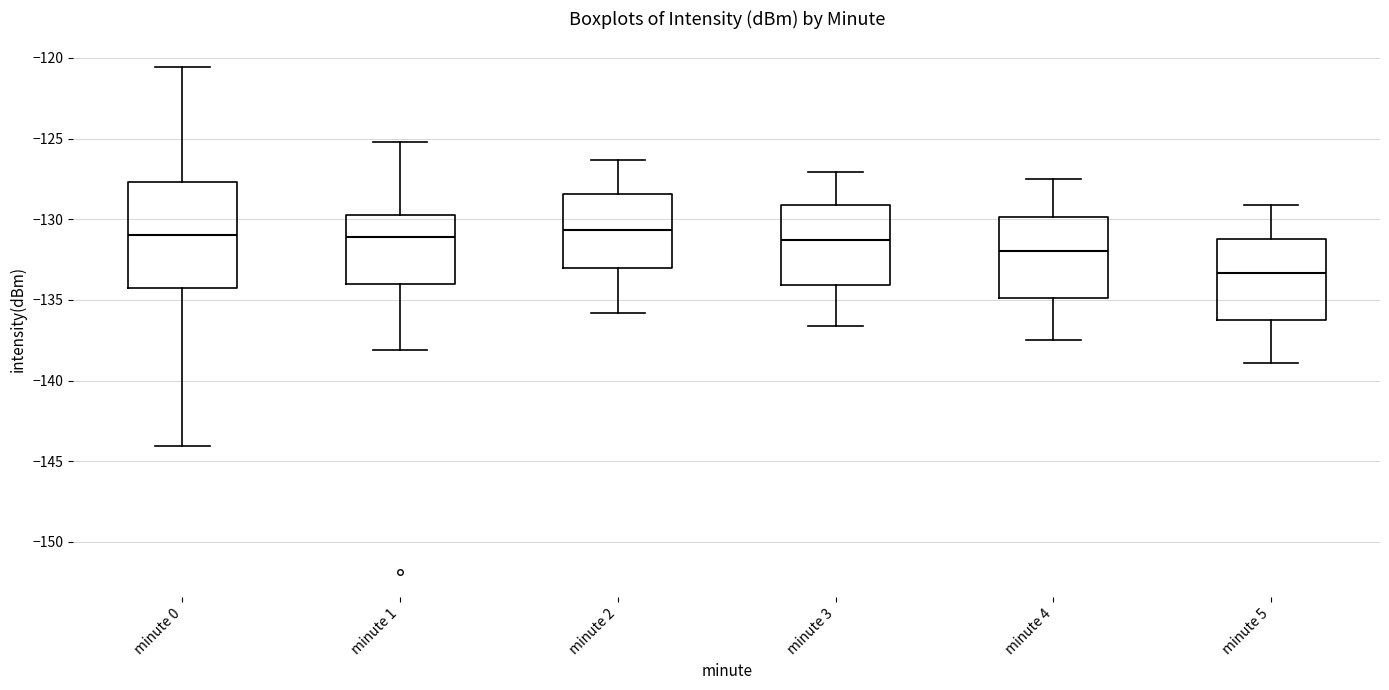

Reading left to right, read every box against the y-axis: the position of its median line, the range the box covers, and the ends of its whiskers. The values are not printed on the chart, so give them approximately, as read against the axis.

minute 0: median -131.0, box -134.0 to -127.5, whiskers -144.0 to -120.5
minute 1: median -131.0, box -134.0 to -129.5, whiskers -138.0 to -125.0
minute 2: median -130.5, box -133.0 to -128.5, whiskers -136.0 to -126.5
minute 3: median -131.5, box -134.0 to -129.0, whiskers -136.5 to -127.0
minute 4: median -132.0, box -135.0 to -130.0, whiskers -137.5 to -127.5
minute 5: median -133.5, box -136.0 to -131.0, whiskers -139.0 to -129.0